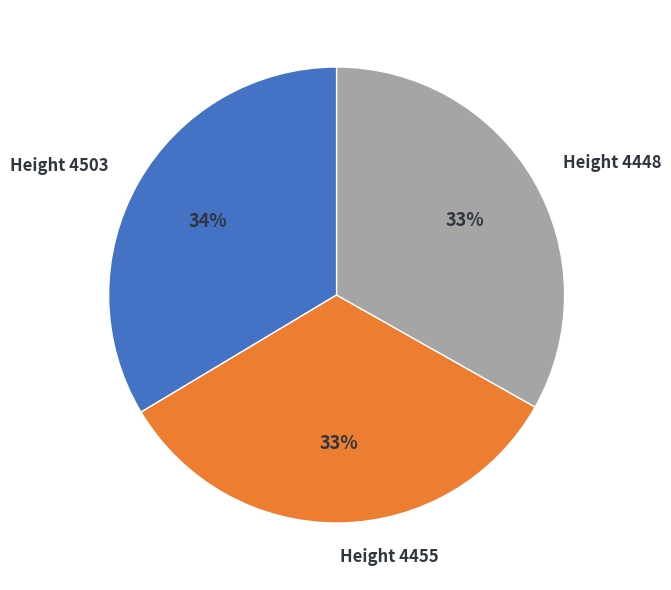

What percentage is the Height 4503 slice, to the nearest percent?

34%